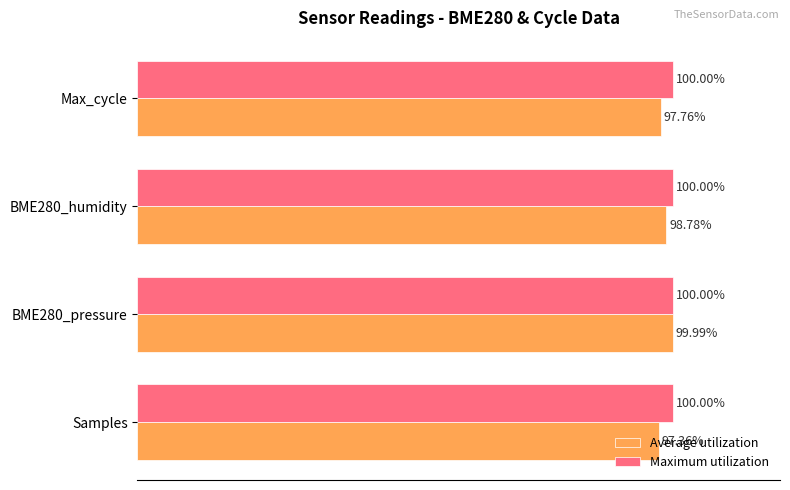

Which category has the lowest value across all series?

Samples